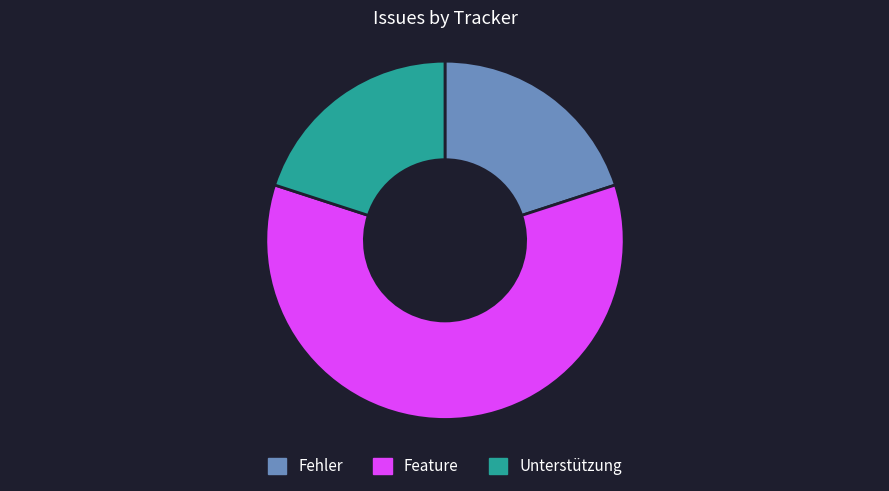

Count the number of slices in the pie.

3